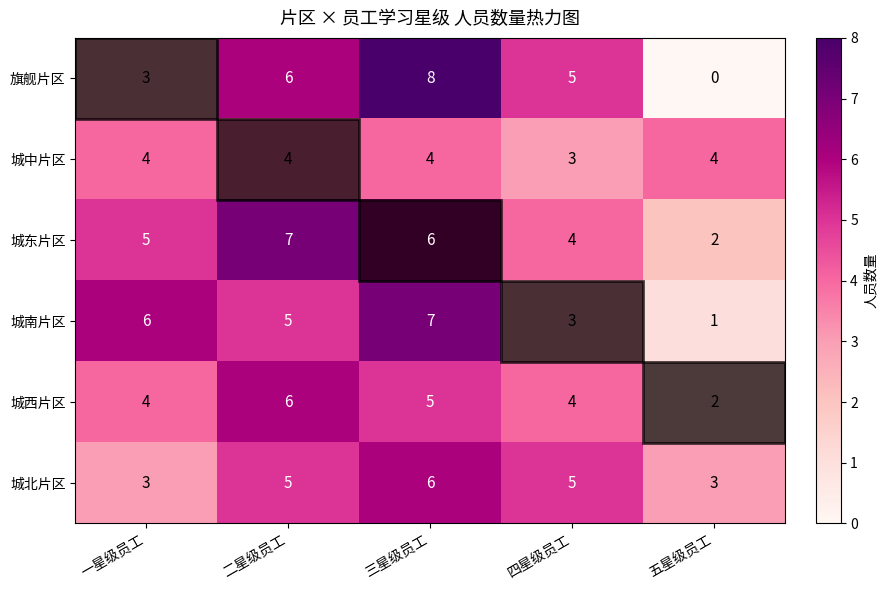

Is it true that 城北片区 equals 3 at 一星级员工?

True